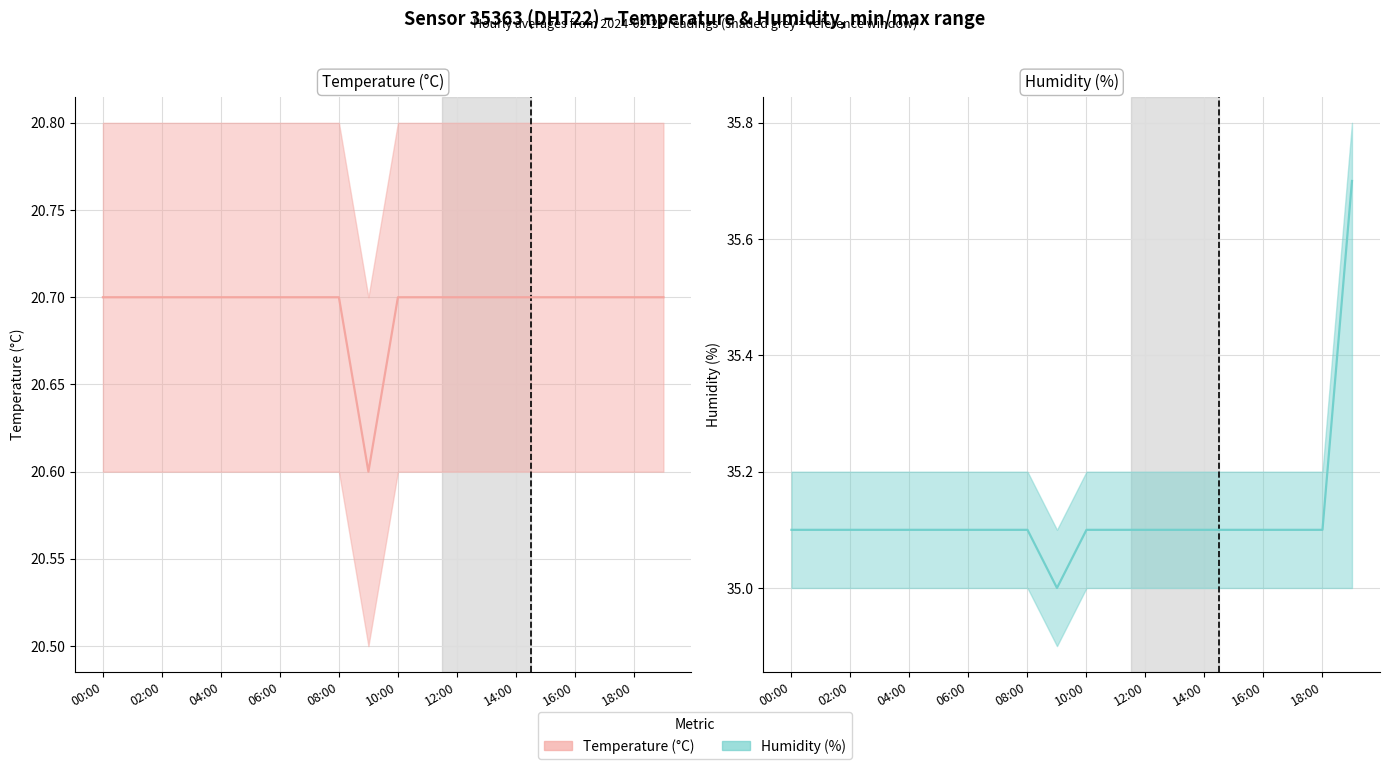

What is the minimum value shown in the chart?

20.6